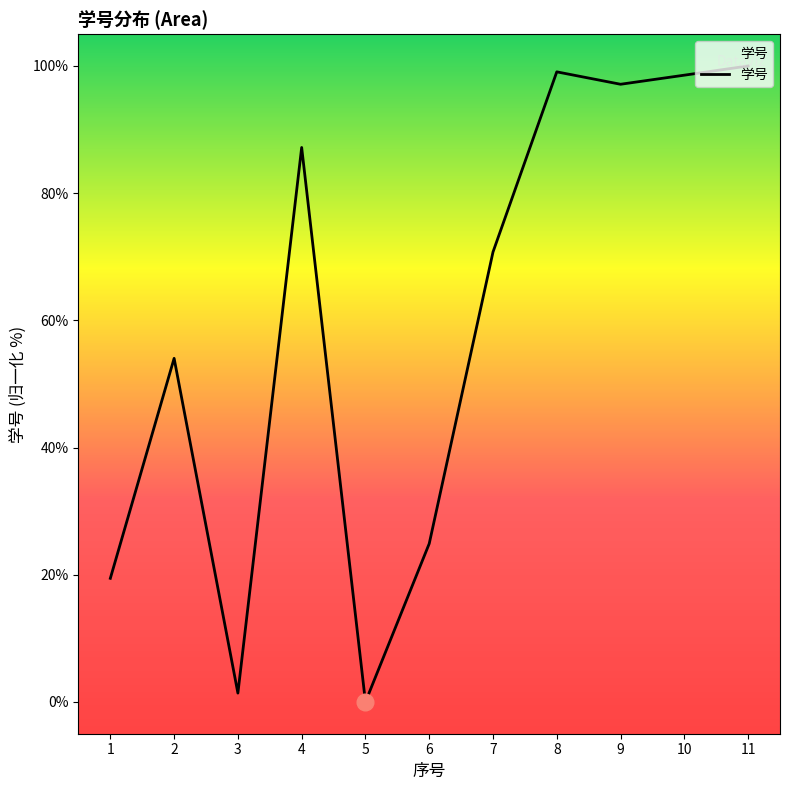

Which has a higher value, 4 or 8?

8